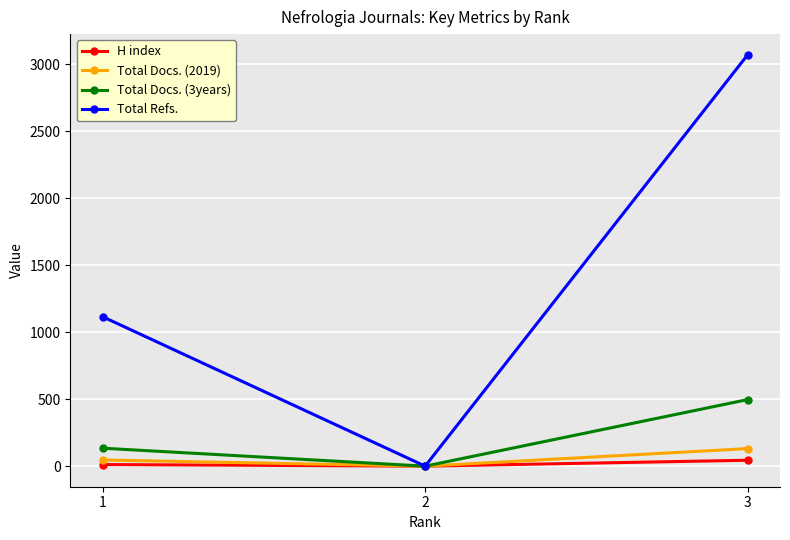

How many categories are shown in the chart?

3